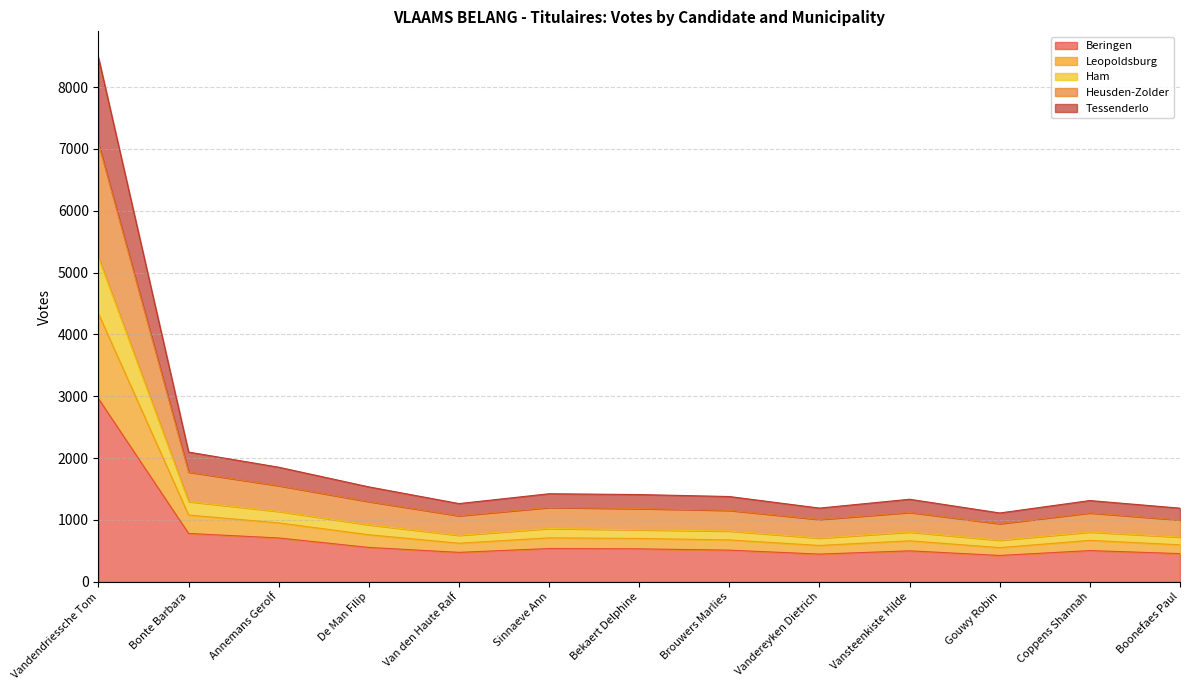

How many interior local valleys does the Tessenderlo series have?

3